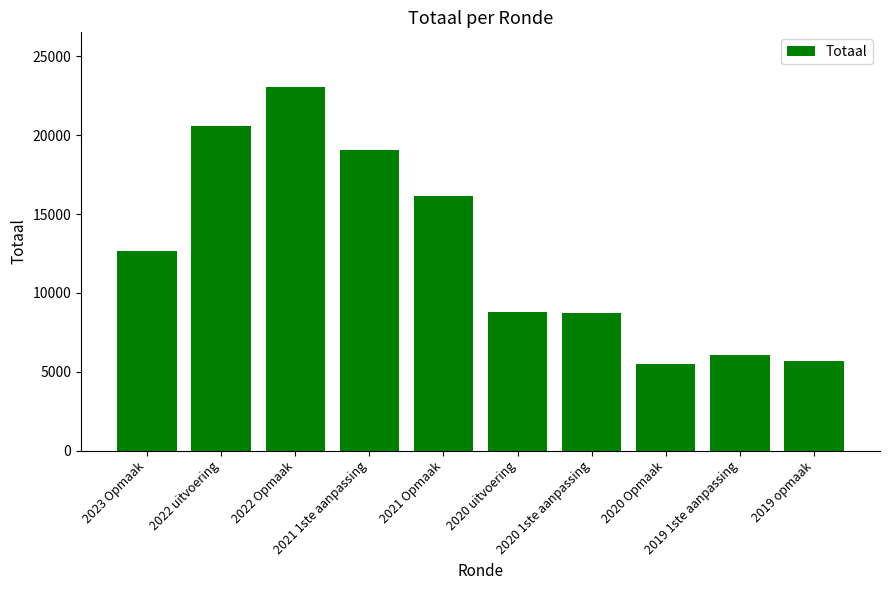

How many distinct data groups are displayed?

1